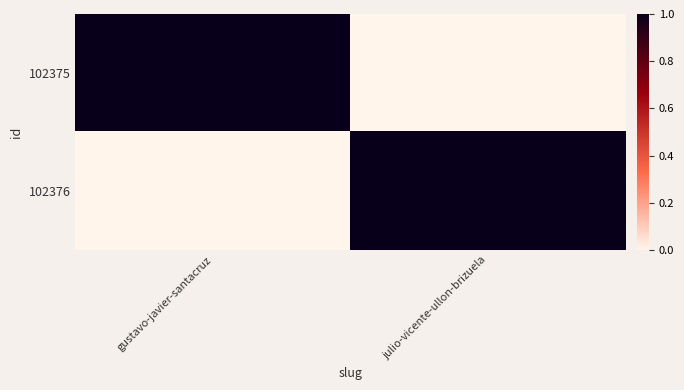

List the series in order of their peak value, highest first.

102375, 102376